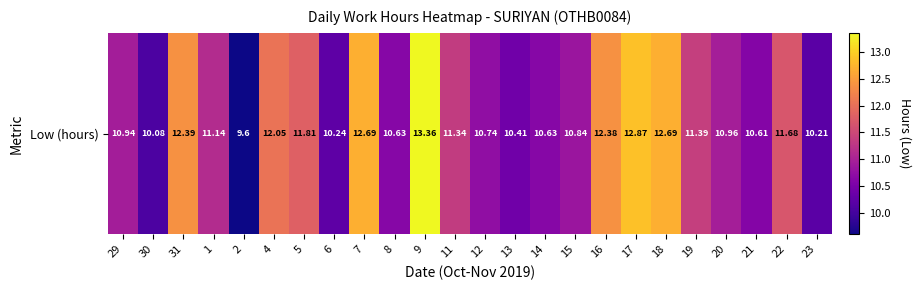

What is the ratio of the value at 2 to the value at 30?

1.0